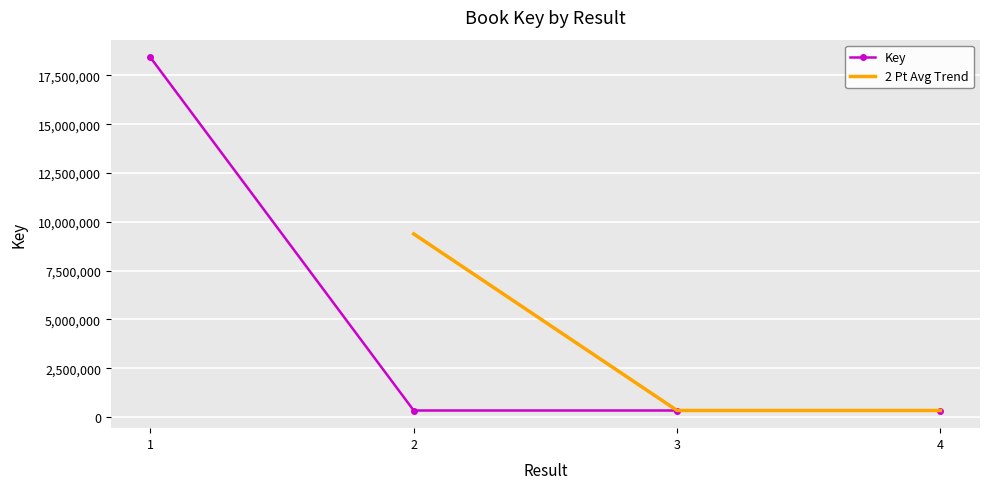

Which category has the highest value across all series?

1